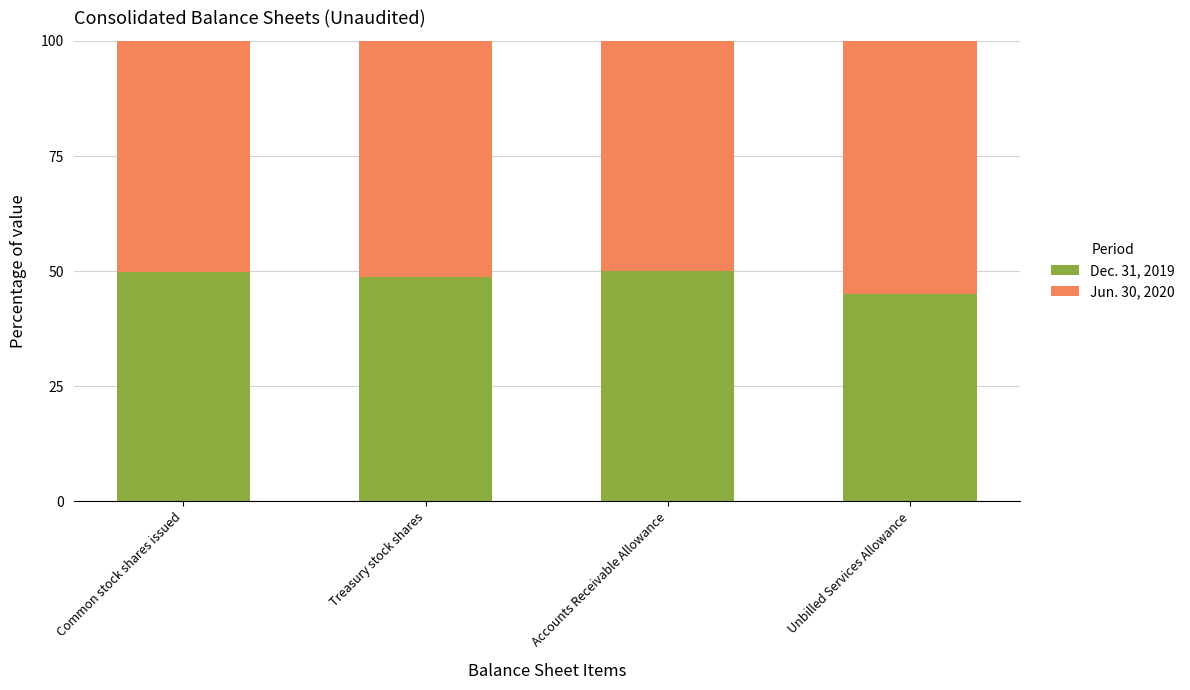

What is the total value across all series at Common stock shares issued?

100.0